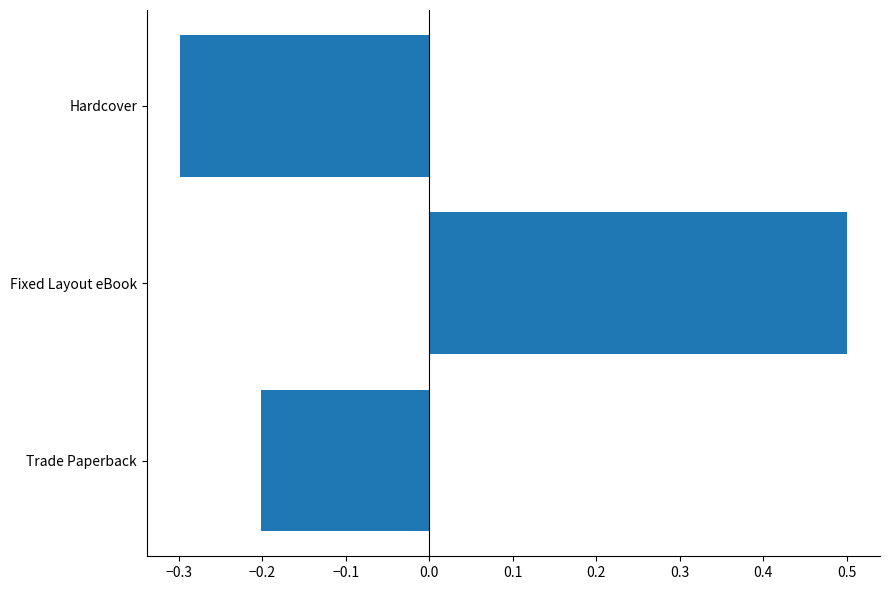

Which has a higher value, Hardcover or Fixed Layout eBook?

Fixed Layout eBook